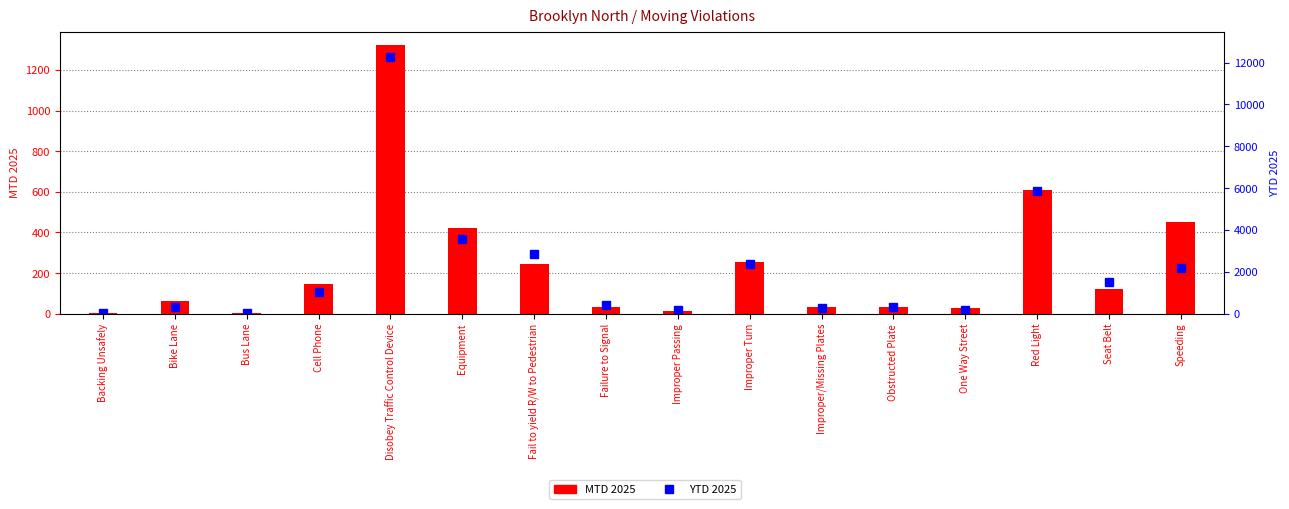

At how many categories does at least one series exceed 1365?

7